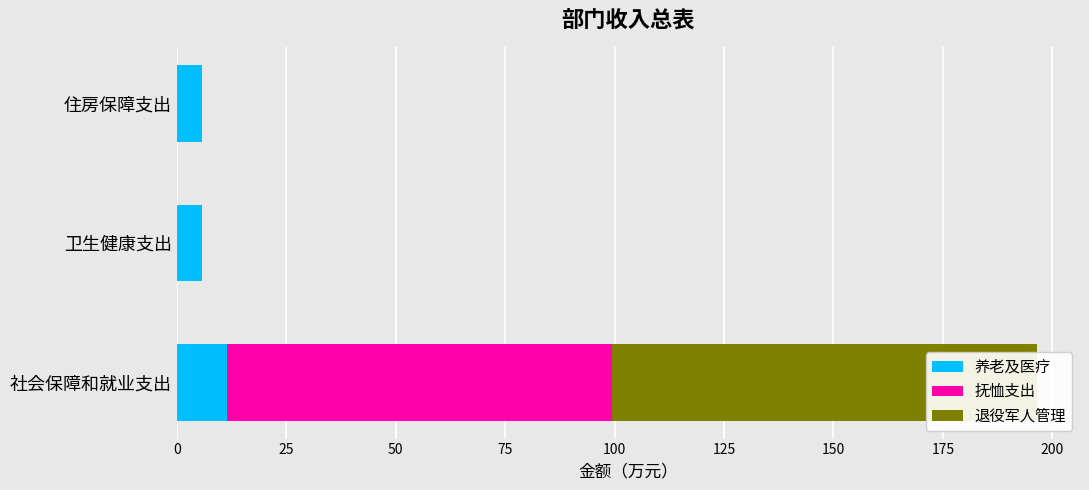

What are all the series names shown in the legend?

养老及医疗, 抚恤支出, 退役军人管理